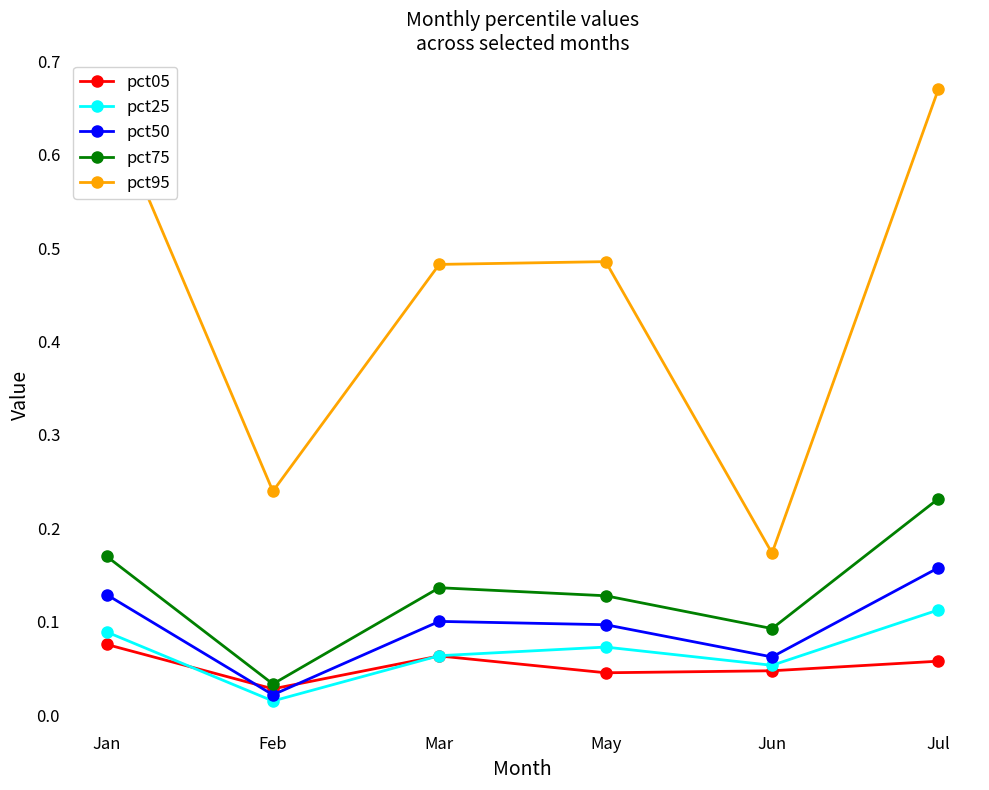

Does the chart have visible grid lines?

No